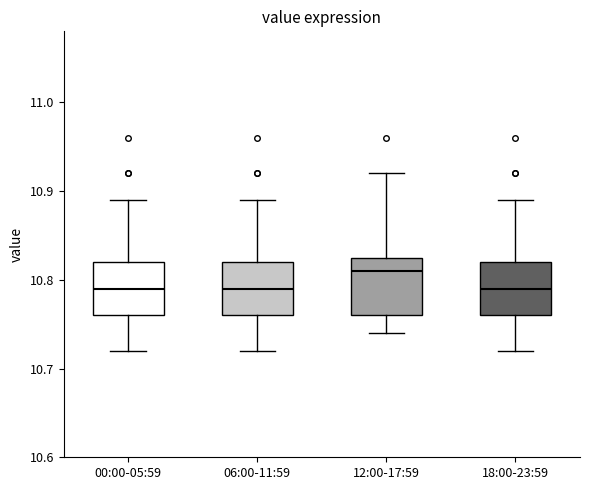

Where does the upper whisker of the box for 12:00-17:59 end on the y-axis? The values are not printed on the chart, so give them approximately, as read against the axis.

10.92